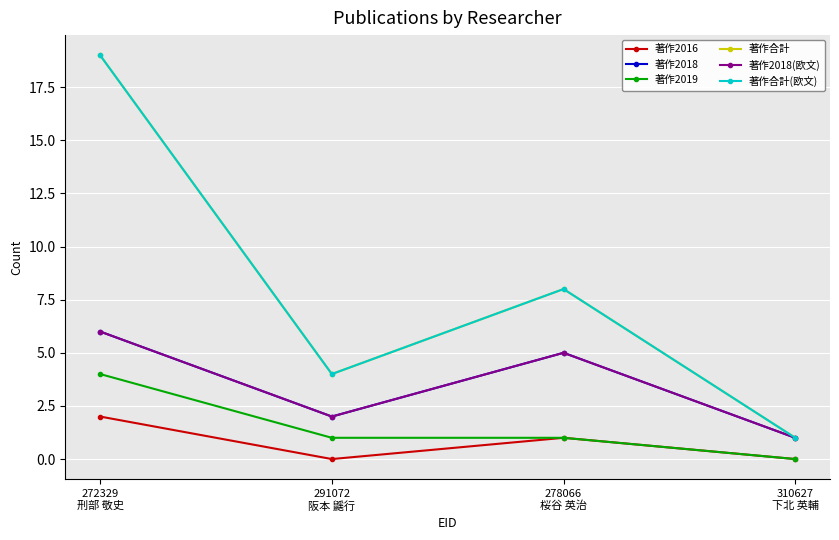

What is the sum of the 著作2018 values at 272329
刑部 敬史 and 310627
下北 英輔?

7